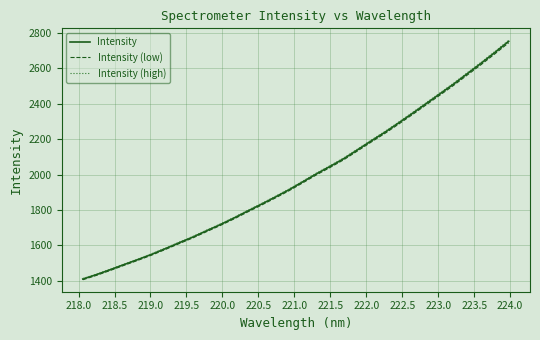

What is the average value of the Intensity (high) series?

1992.2